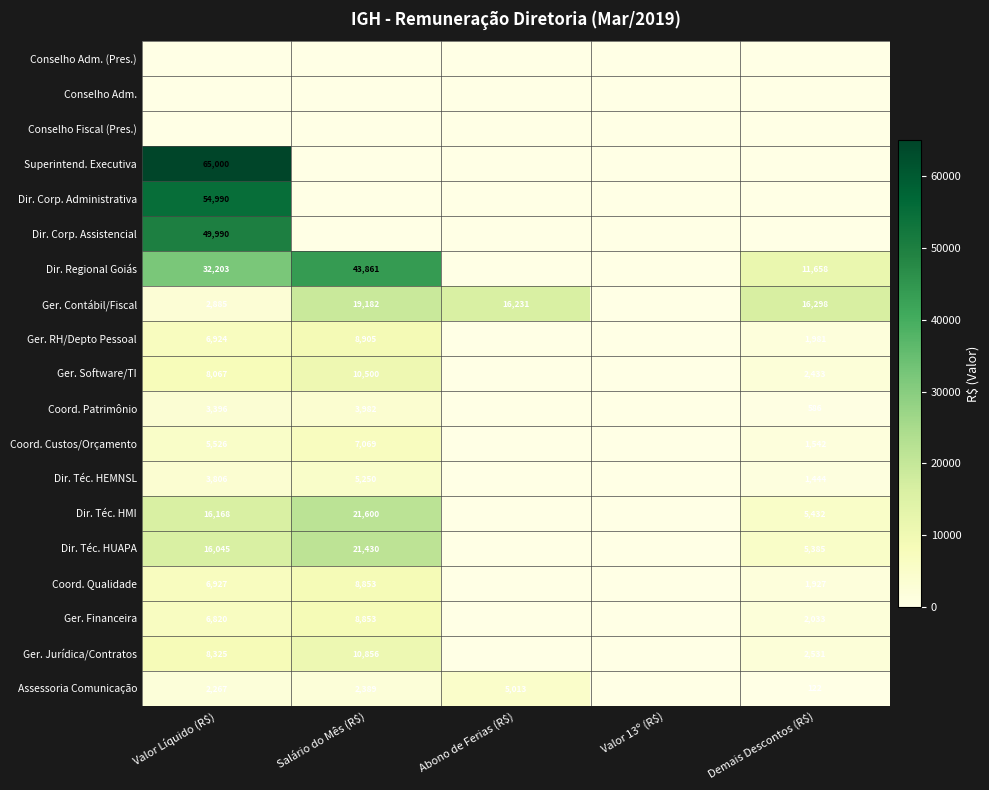

At which category is the sum across all series the highest?

Valor Líquido (R$)